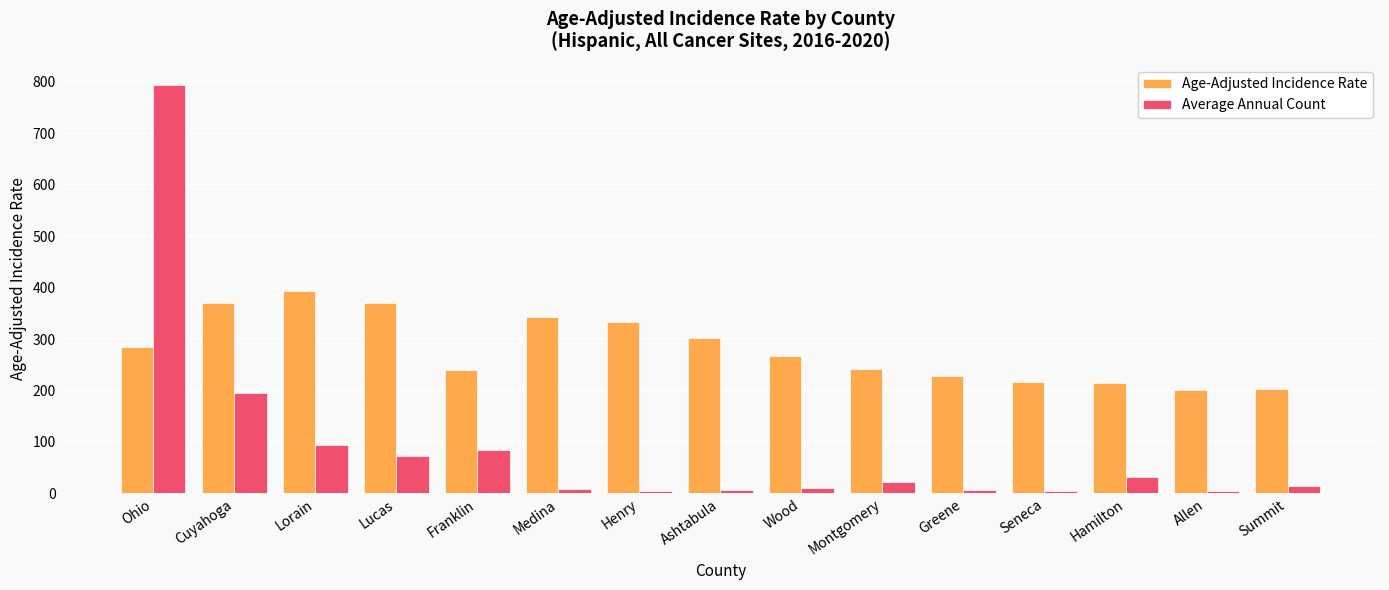

Between Lorain and Franklin, which series saw the biggest shift?

Age-Adjusted Incidence Rate